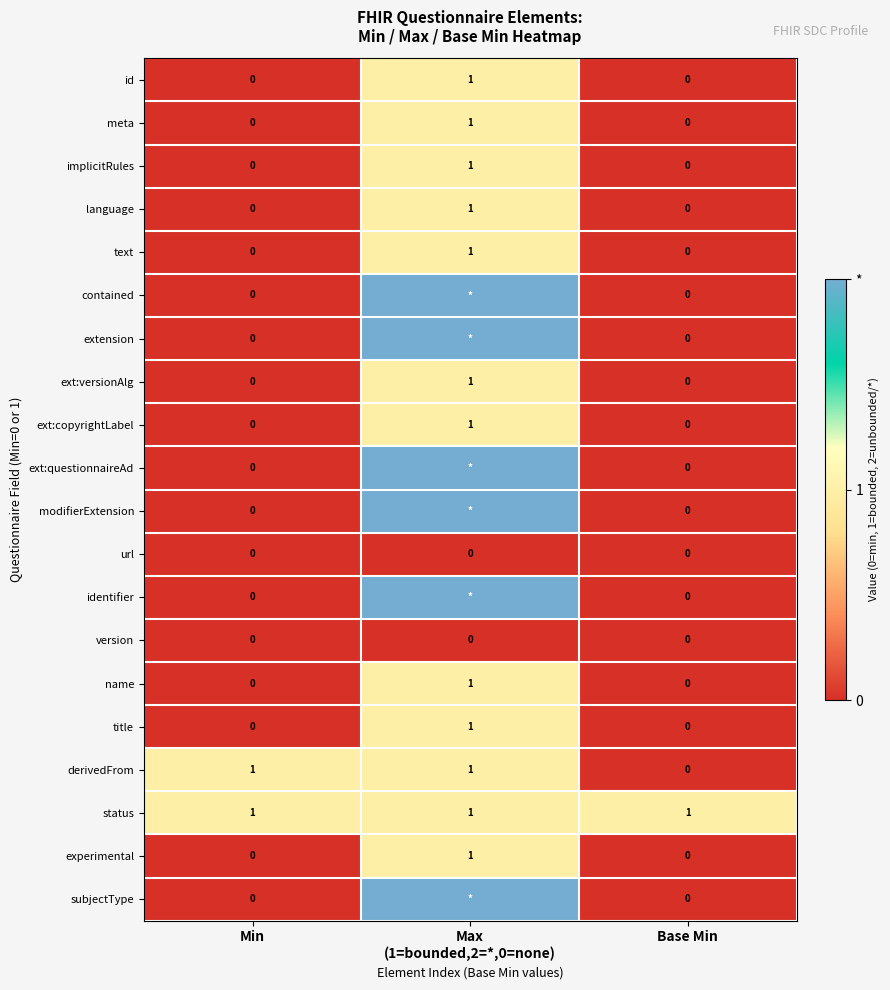

How many language values are between 0 and 1?

3